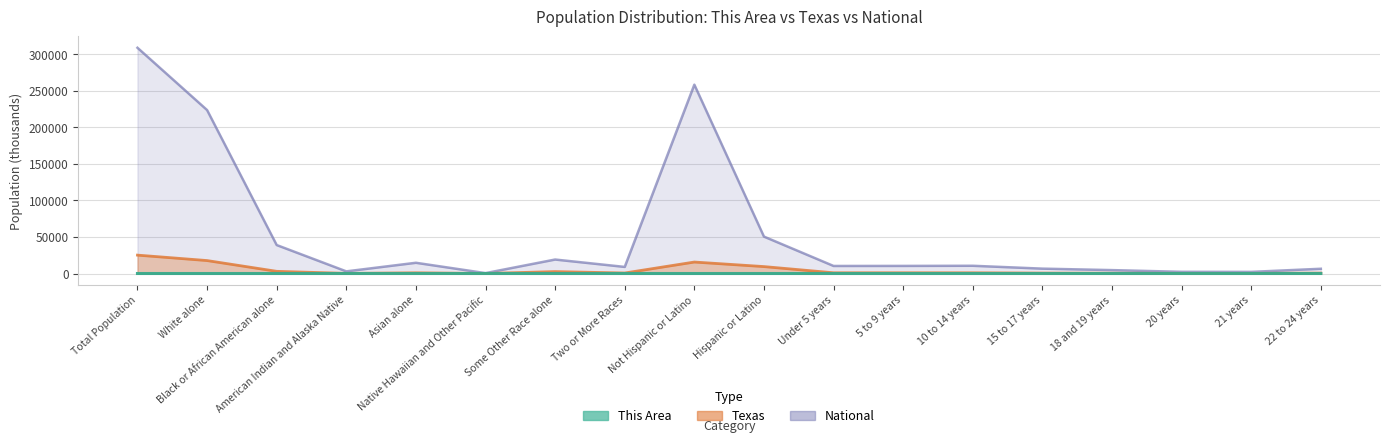

True or false: National has more than 2 interior local peaks.

True